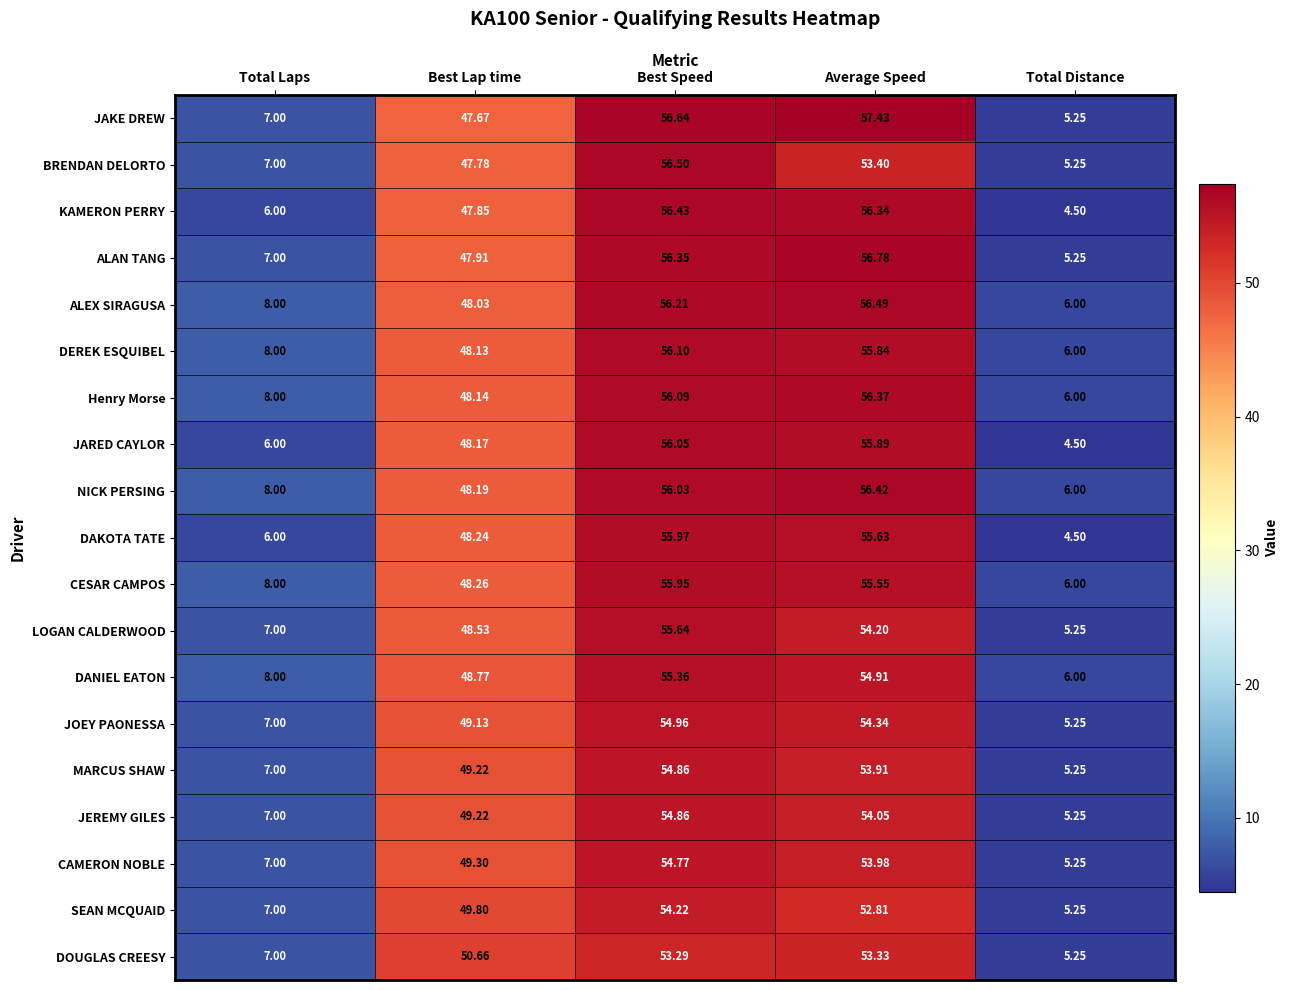

Rank the categories by JOEY PAONESSA value from lowest to highest.

Total Distance, Total Laps, Best Lap time, Average Speed, Best Speed